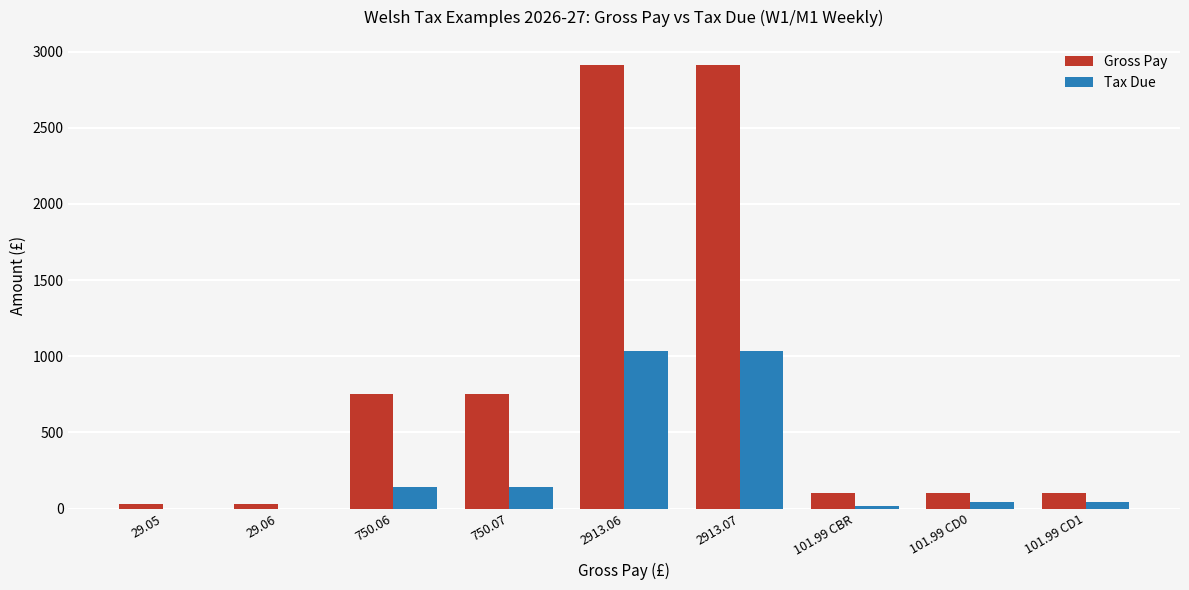

How many groups of bars are there?

9